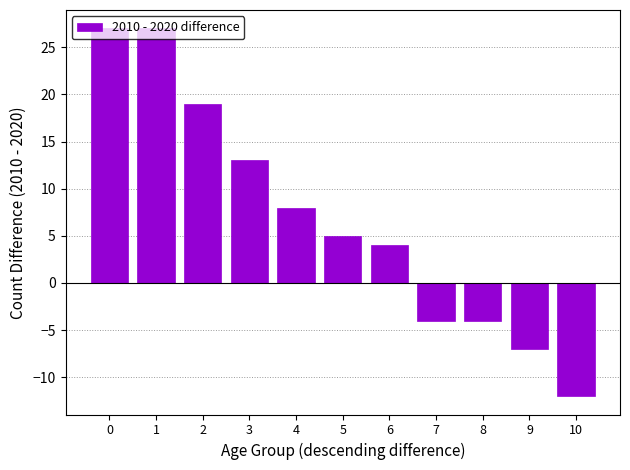

Reading left to right, list all the values displayed in this chart.

27	27	19	13	8	5	4	-4	-4	-7	-12